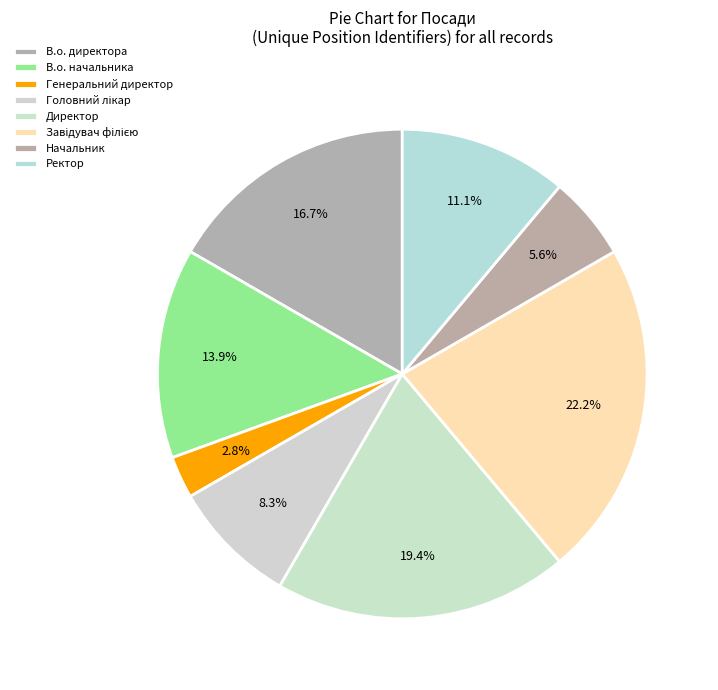

To the nearest percent, what is the difference between the largest and smallest slice percentages?

19%